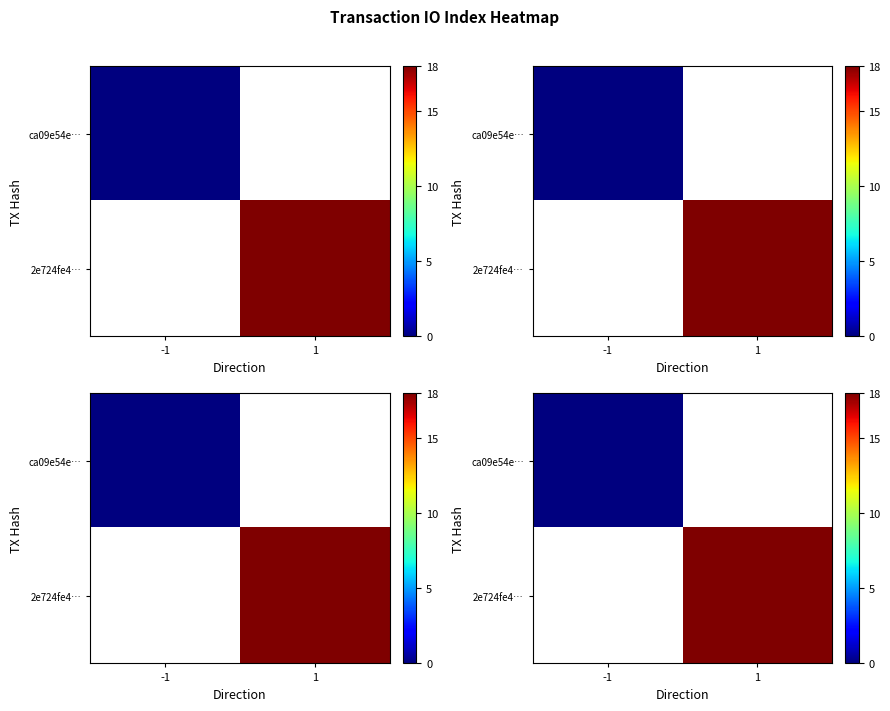

List the series in order of their overall mean, lowest first.

ca09e54e…, 2e724fe4…